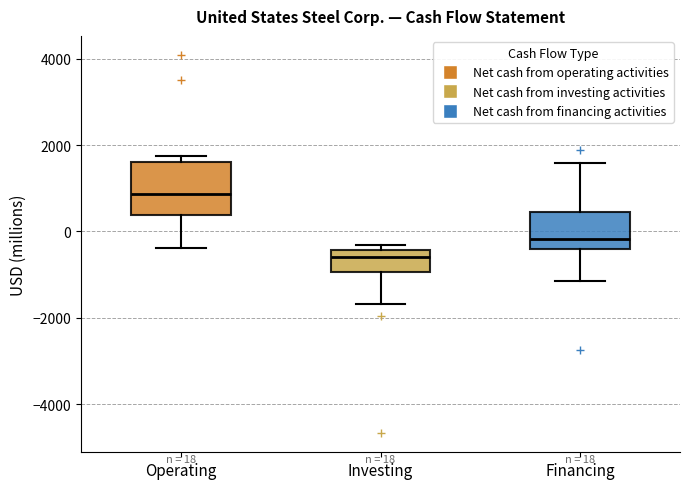

Which box has the highest median line?

Operating